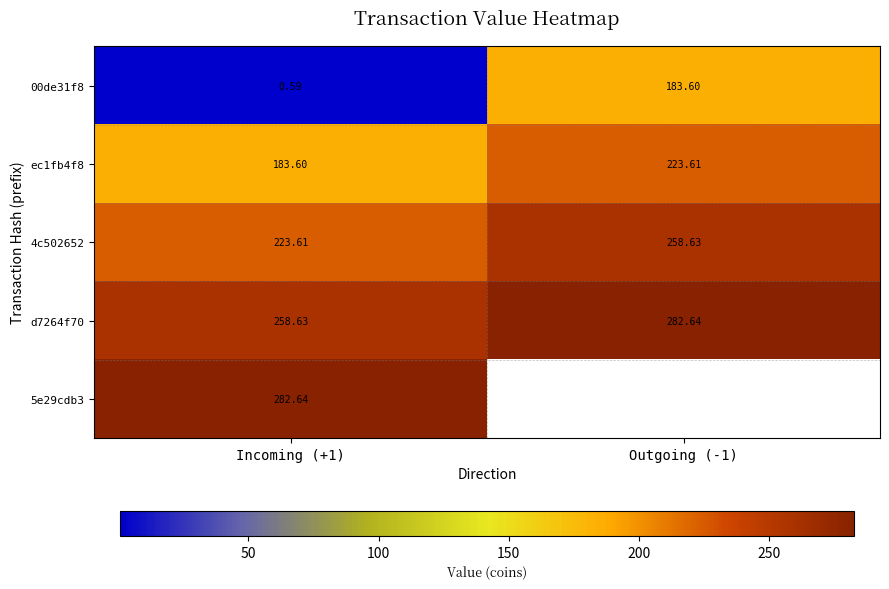

What is the total value across all series at Incoming (+1)?

949.1